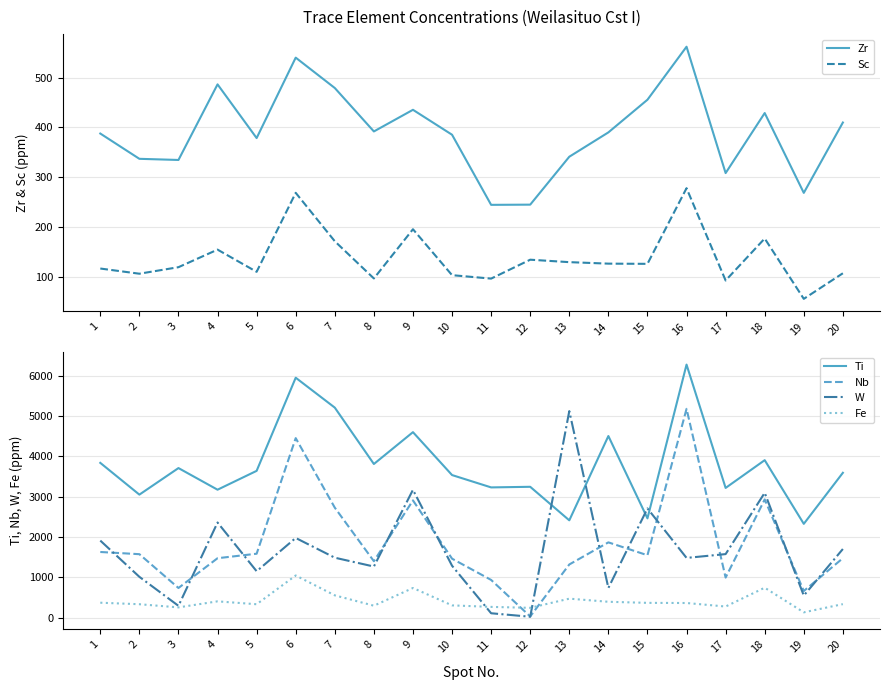

Which has a higher value, 17 or 19?

17